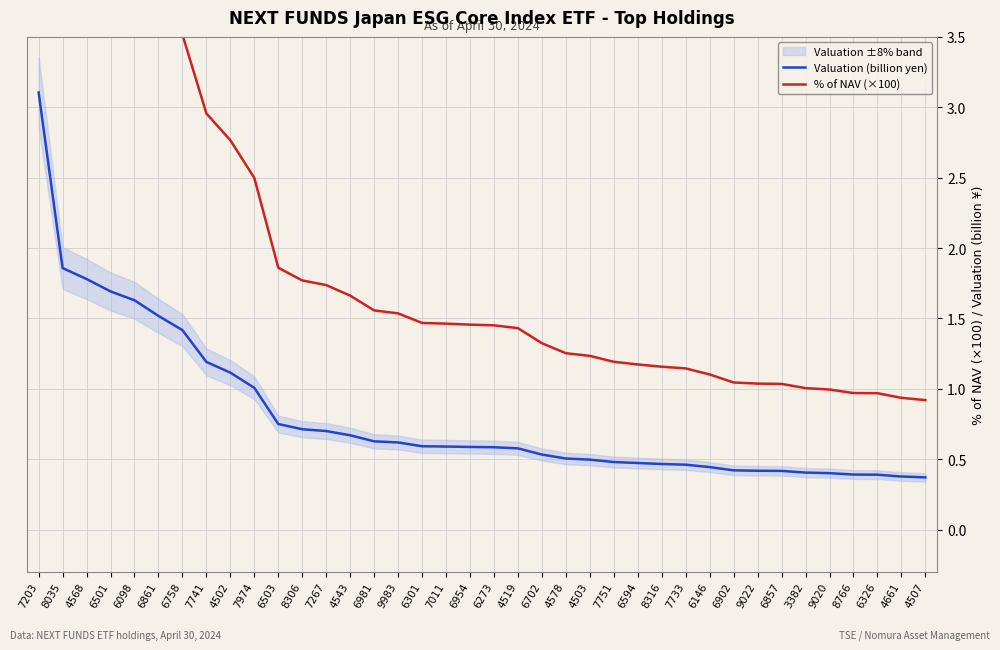

True or false: % of NAV (×100) and Valuation (billion yen) intersect in this chart.

False